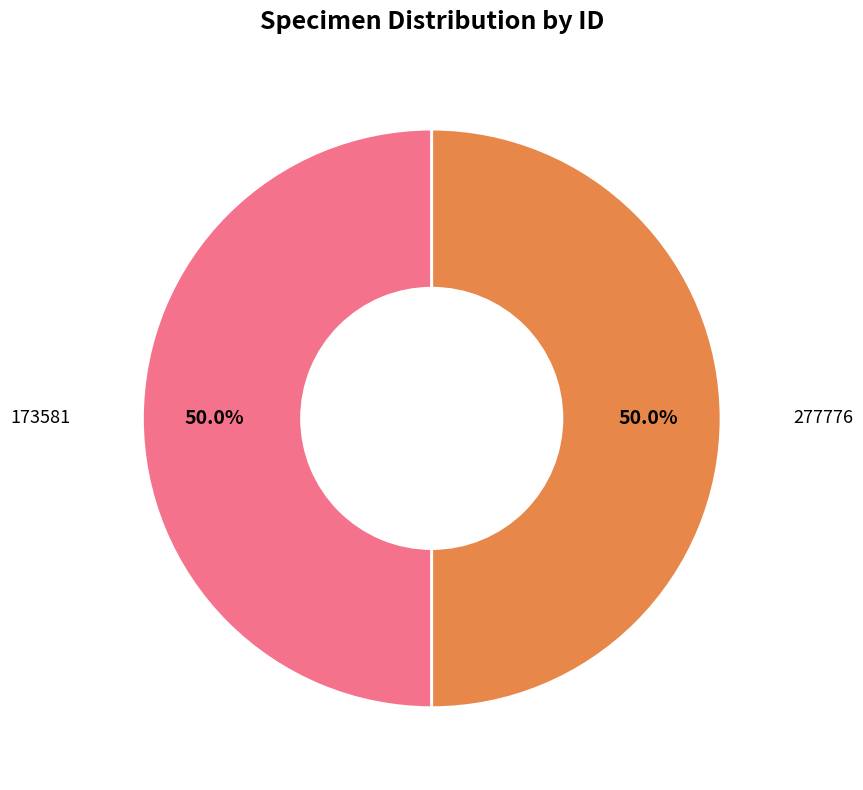

How many slices are in this pie chart?

2